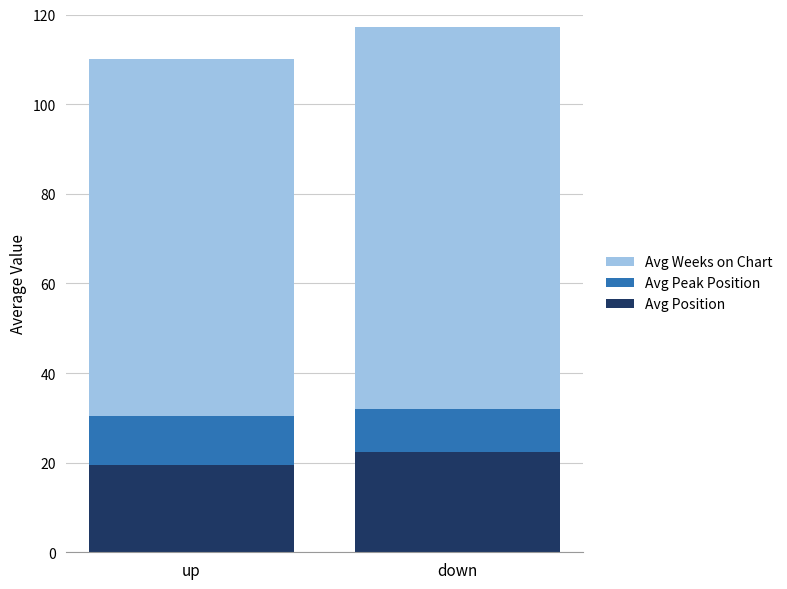

What is the highest value of the Avg Position series?

22.4